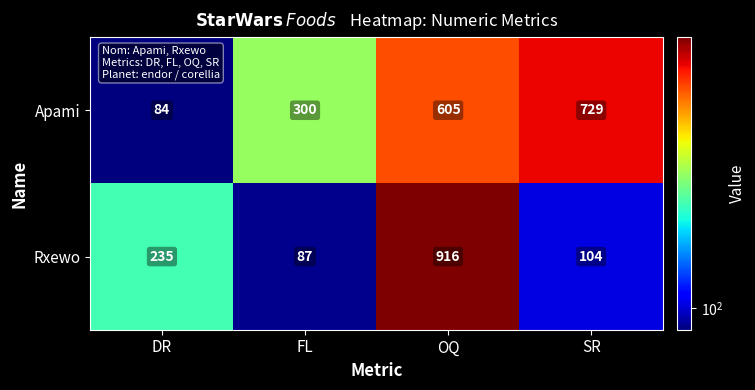

What is the difference between the second highest and second lowest values in the Apami series?

305